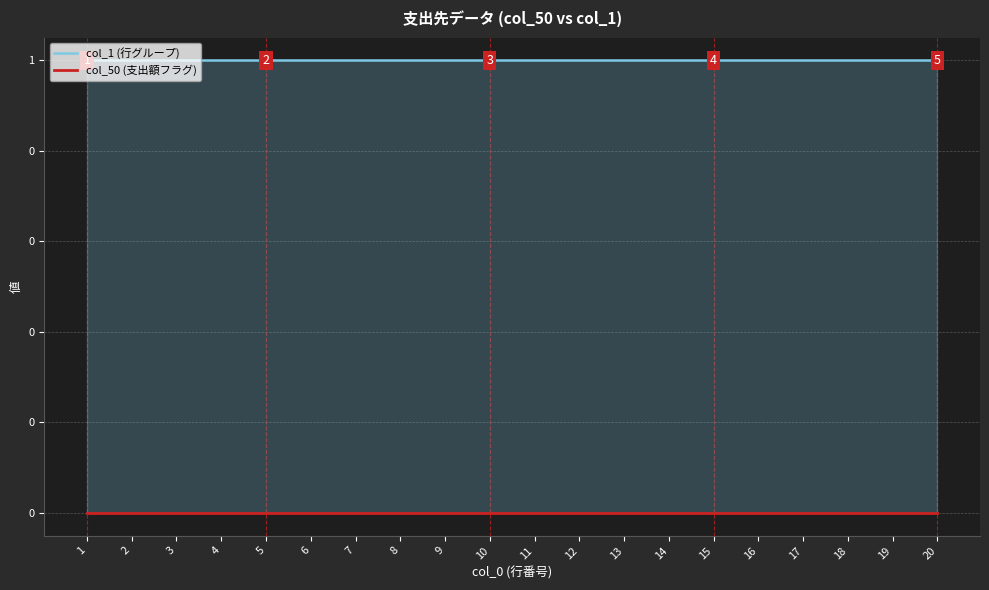

True or false: col_50 (支出額フラグ) and col_1 (行グループ) intersect in this chart.

False